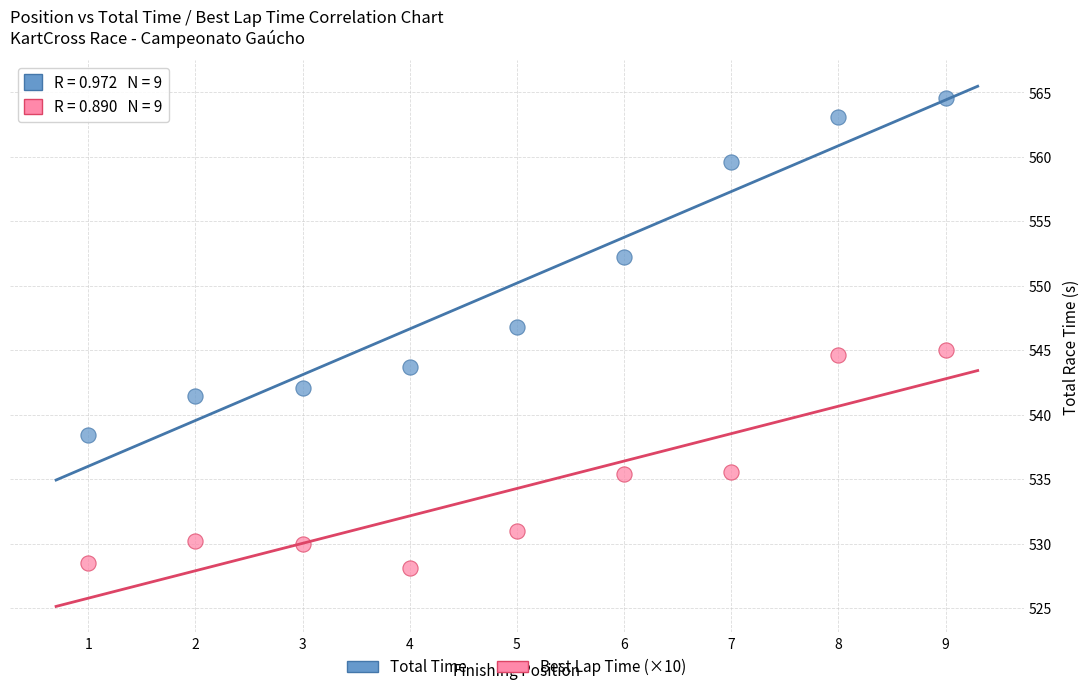

What are all the series names shown in the legend?

Total Time, Best Lap Time (×10)